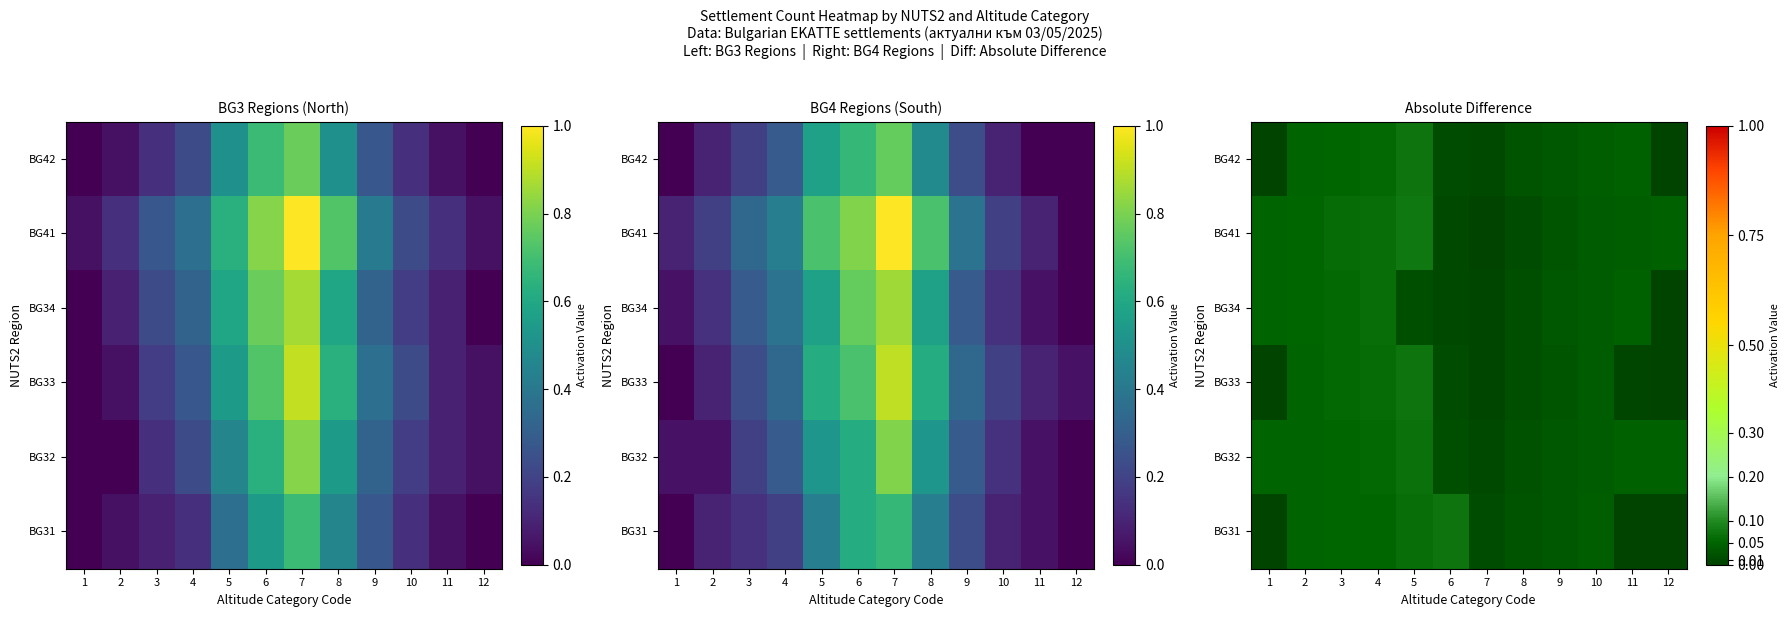

Which category has the lowest value across all series?

1